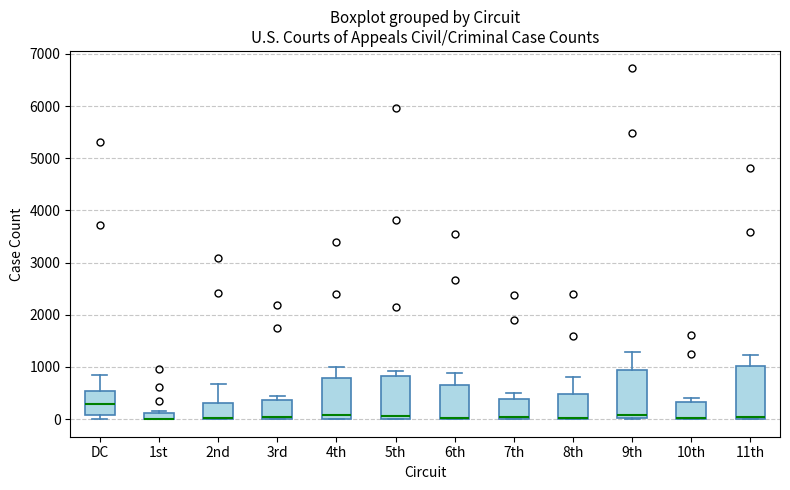

Where is the lower edge of the box for 7th on the y-axis? The values are not printed on the chart, so give them approximately, as read against the axis.

0